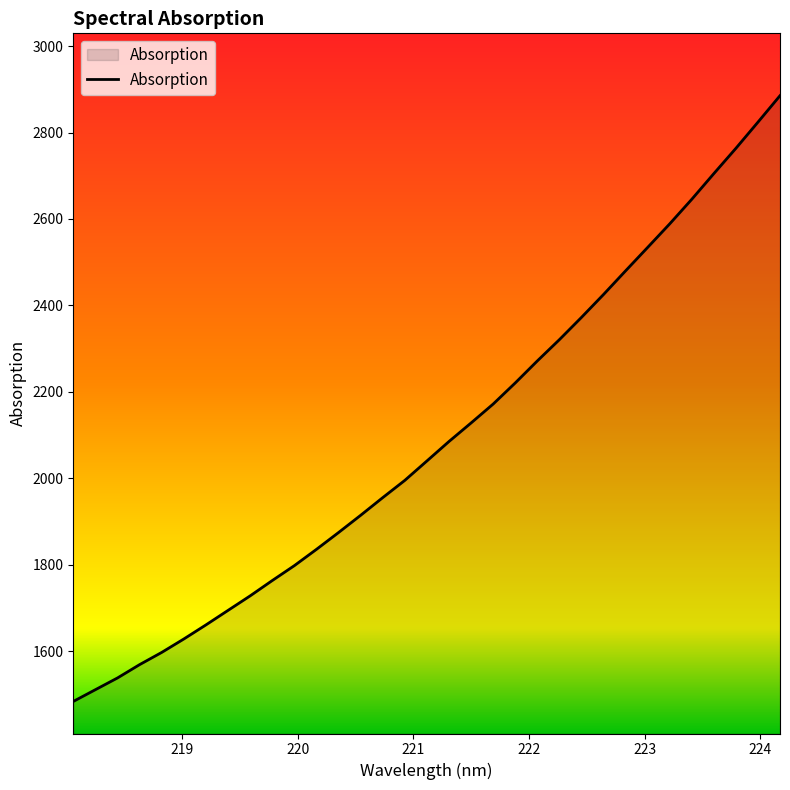

Reading left to right, list all the values displayed in this chart.

1483.4	1510.7	1537.8	1568.7	1596.9	1628.0	1660.6	1694.2	1727.7	1763.2	1797.7	1835.4	1874.3	1914.2	1955.1	1995.0	2039.9	2085.0	2127.9	2171.6	2220.4	2271.4	2320.6	2372.1	2425.1	2479.9	2534.1	2588.6	2645.5	2704.9	2763.4	2824.0	2885.2